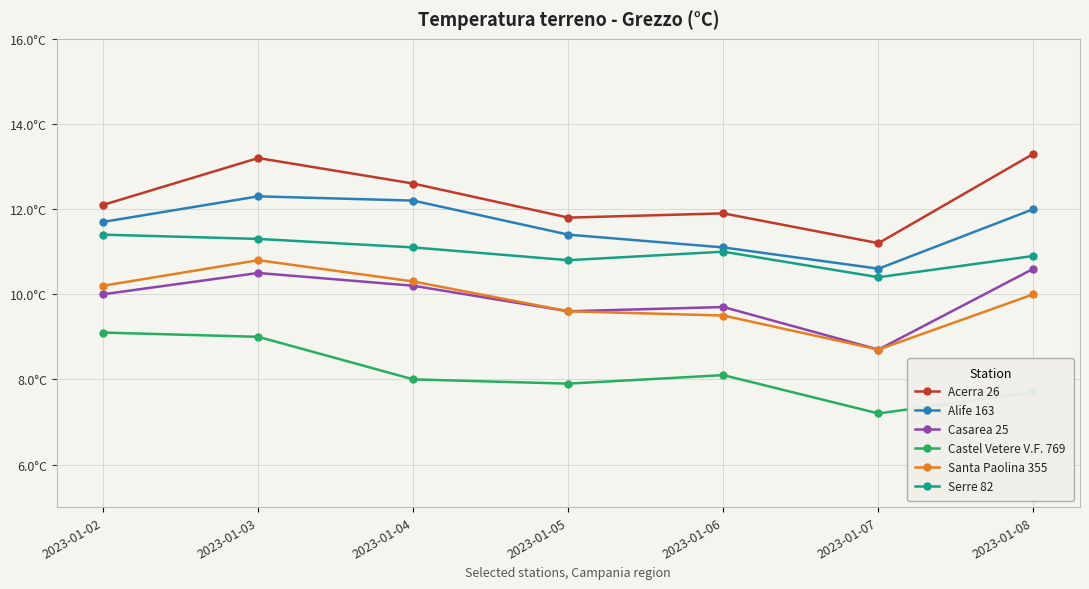

Reading left to right, what are all the values shown in this chart?

Acerra 26: 12.1	13.2	12.6	11.8	11.9	11.2	13.3
Alife 163: 11.7	12.3	12.2	11.4	11.1	10.6	12.0
Casarea 25: 10.0	10.5	10.2	9.6	9.7	8.7	10.6
Castel Vetere V.F. 769: 9.1	9.0	8.0	7.9	8.1	7.2	7.7
Santa Paolina 355: 10.2	10.8	10.3	9.6	9.5	8.7	10.0
Serre 82: 11.4	11.3	11.1	10.8	11.0	10.4	10.9